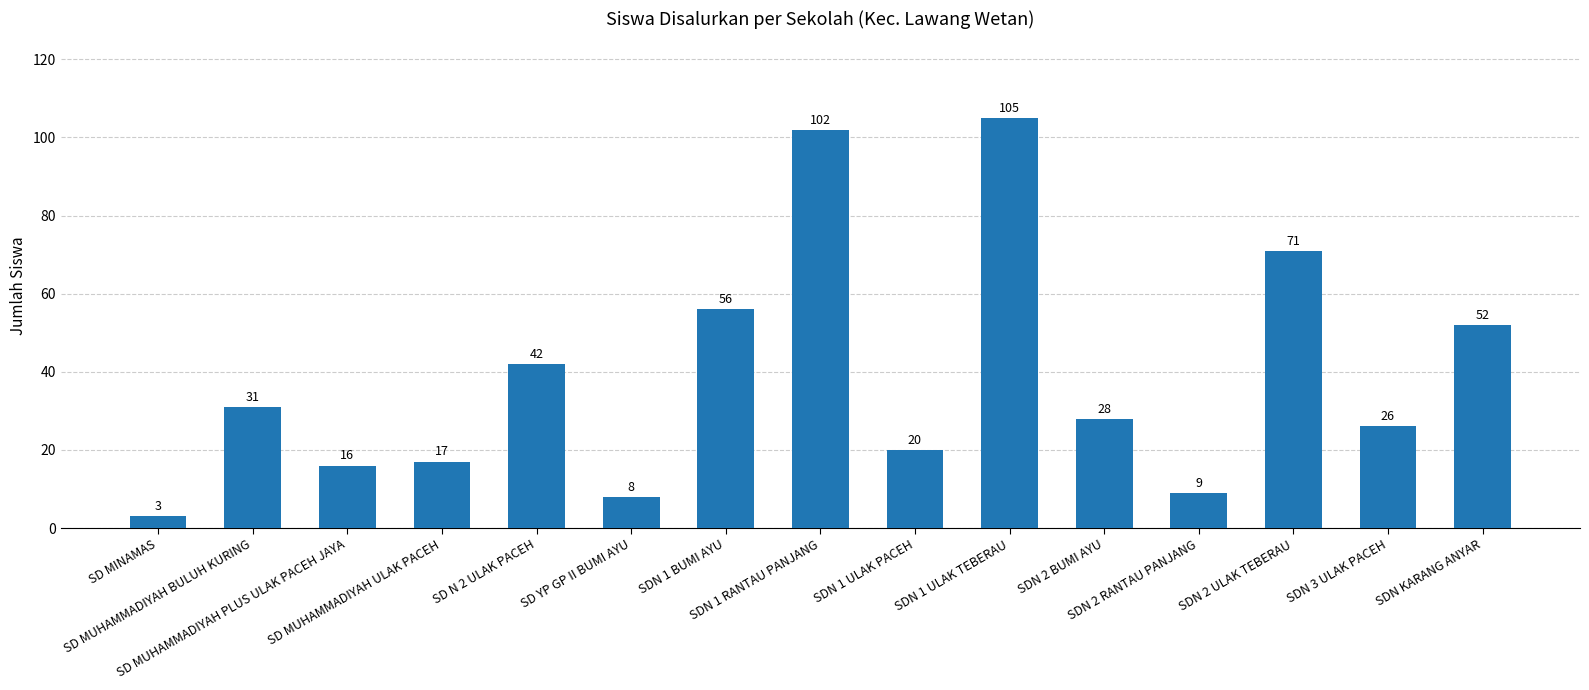

List the labels in order of value, largest first.

SDN 1 ULAK TEBERAU, SDN 1 RANTAU PANJANG, SDN 2 ULAK TEBERAU, SDN 1 BUMI AYU, SDN KARANG ANYAR, SD N 2 ULAK PACEH, SD MUHAMMADIYAH BULUH KURING, SDN 2 BUMI AYU, SDN 3 ULAK PACEH, SDN 1 ULAK PACEH, SD MUHAMMADIYAH ULAK PACEH, SD MUHAMMADIYAH PLUS ULAK PACEH JAYA, SDN 2 RANTAU PANJANG, SD YP GP II BUMI AYU, SD MINAMAS